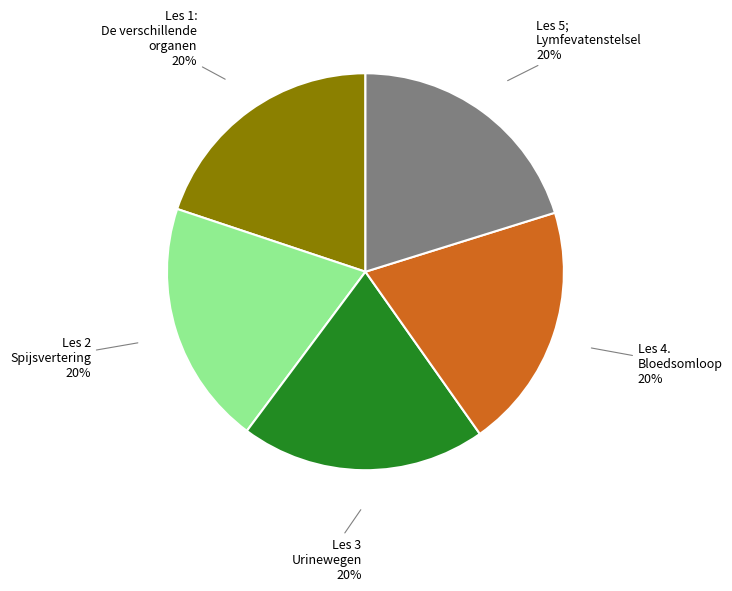

Do Les 1: De verschillende organen and Les 4. Bloedsomloop together represent more than half of the pie?

No